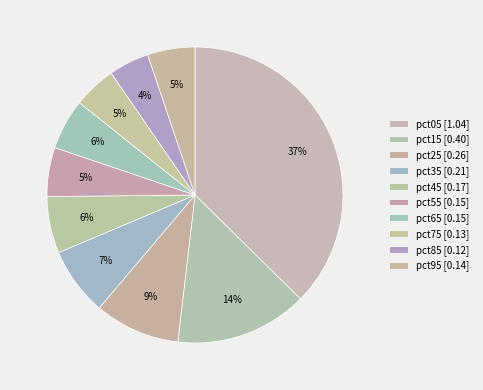

What is the change in value from pct15 to pct85?

-0.3